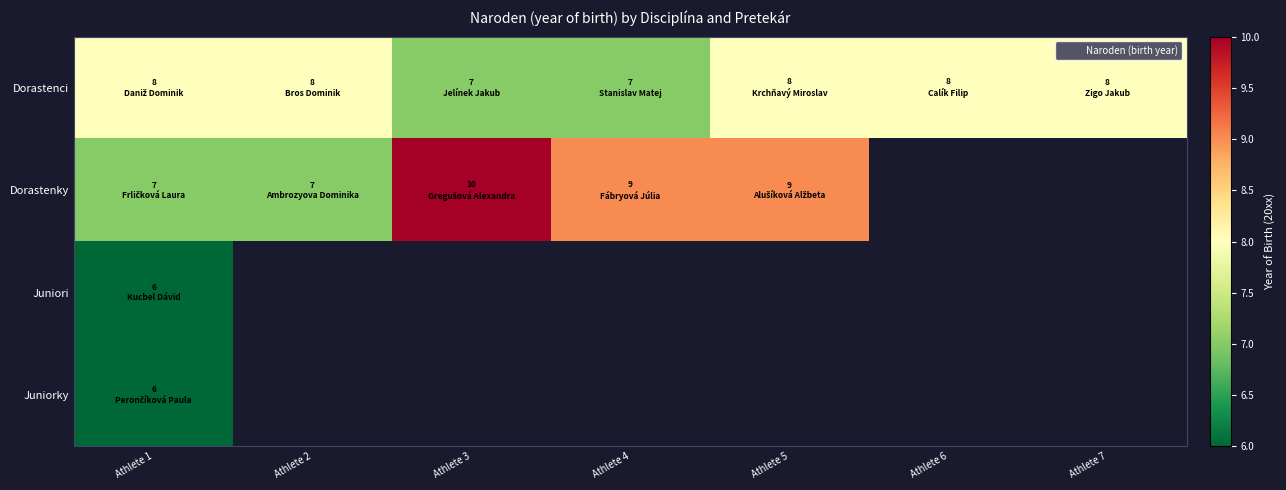

Where is Juniori nearest to the value 6?

Athlete 1